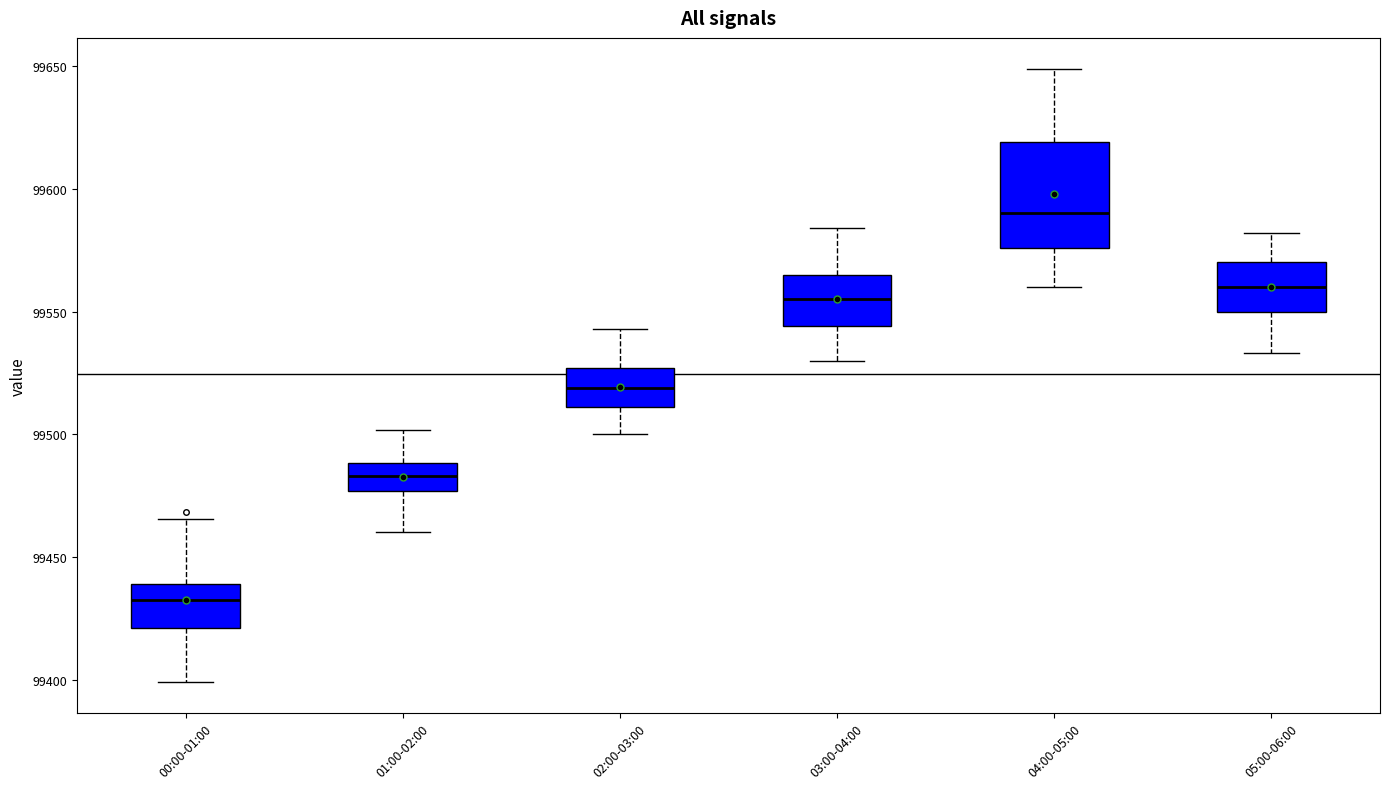

Which box's median line is the highest?

04:00-05:00